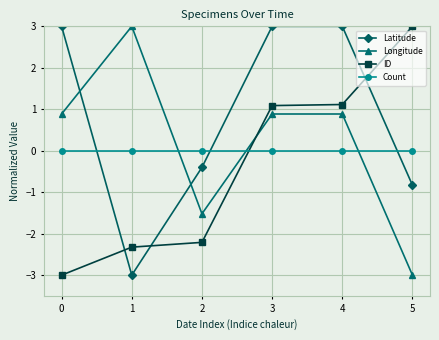

Rank the series by their average value, from highest to lowest.

Latitude, Longitude, Count, ID